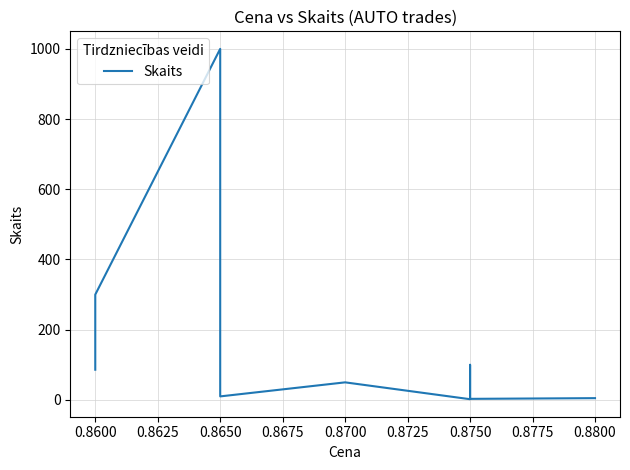

How many categories are shown in the chart?

9